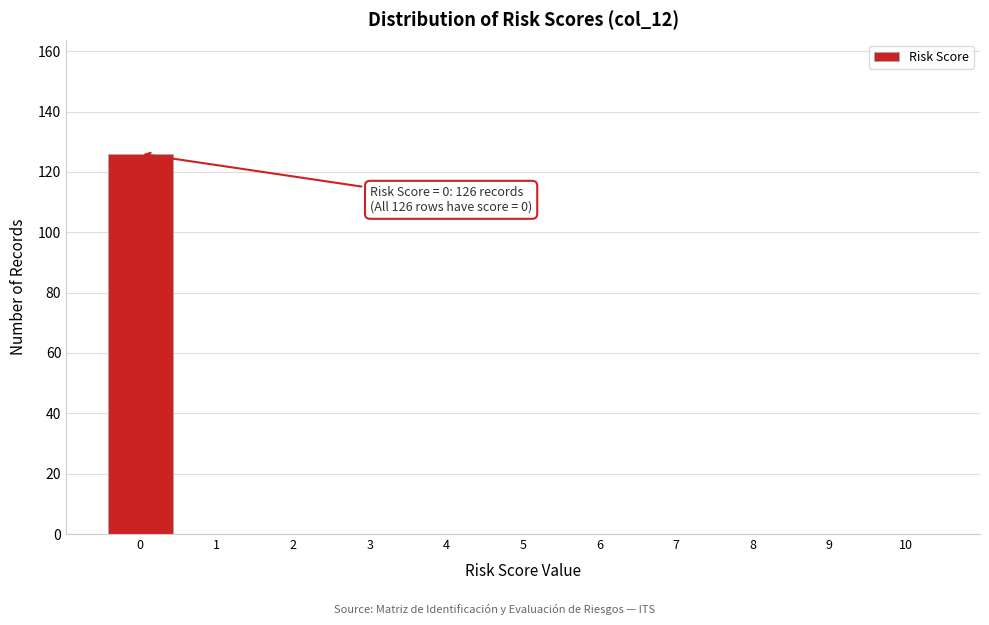

Over which range of the x-axis is the bar tallest?

-0.5 to 0.5